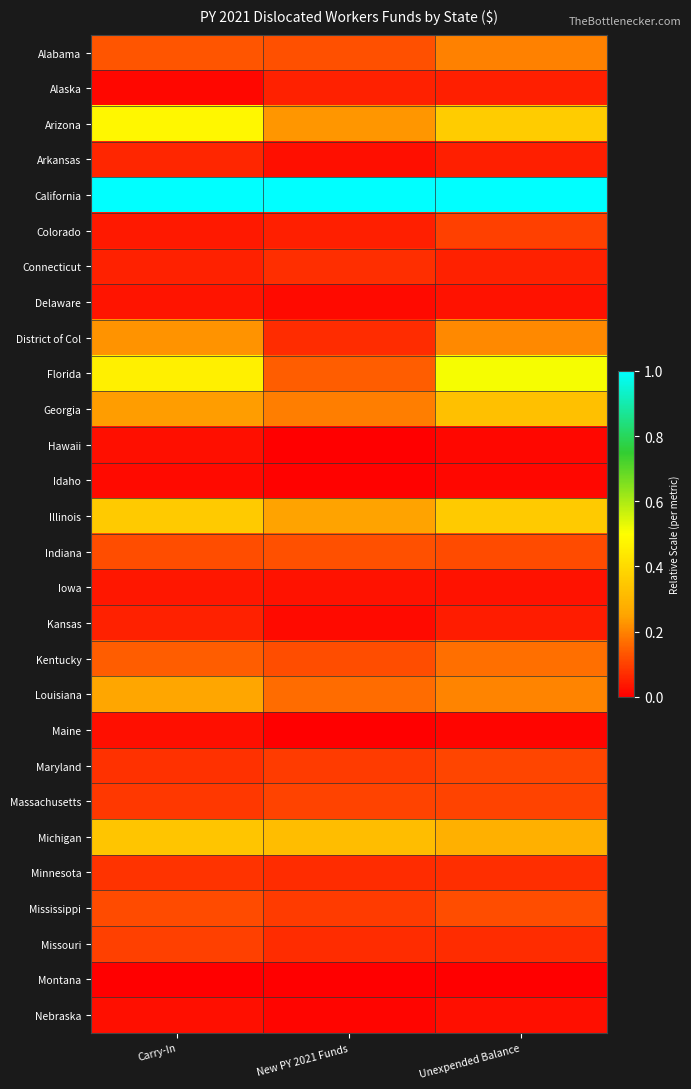

Rank the series at Unexpended Balance from lowest to highest value.

Montana, Maine, Hawaii, Idaho, Nebraska, Iowa, Delaware, Kansas, Arkansas, Alaska, Connecticut, Missouri, Minnesota, Colorado, Massachusetts, Maryland, Indiana, Mississippi, Kentucky, Alabama, Louisiana, District of Col, Michigan, Georgia, Illinois, Arizona, Florida, California